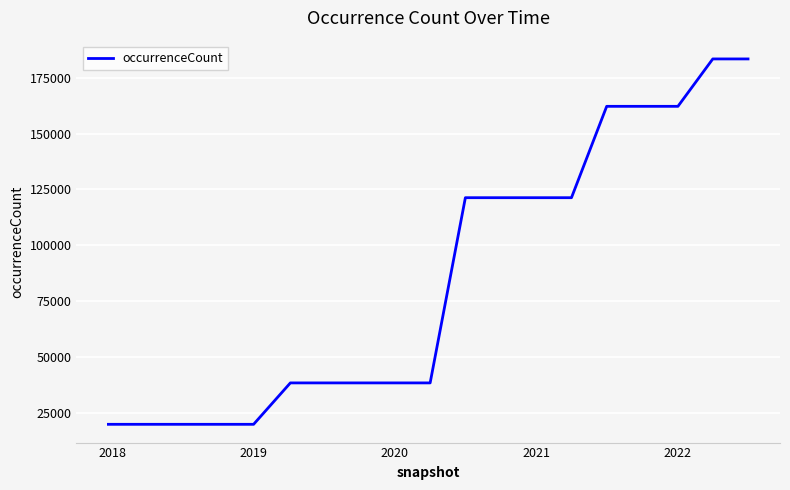

Does the chart display data point markers on the line(s)?

No